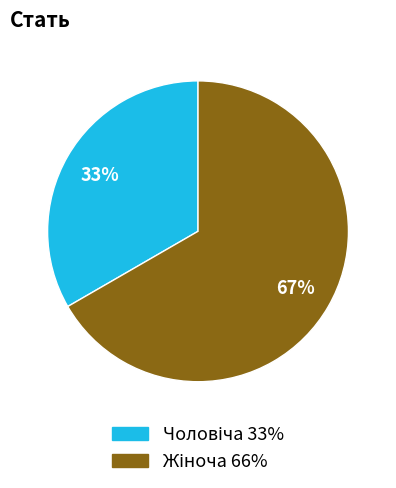

Count the number of slices in the pie.

2